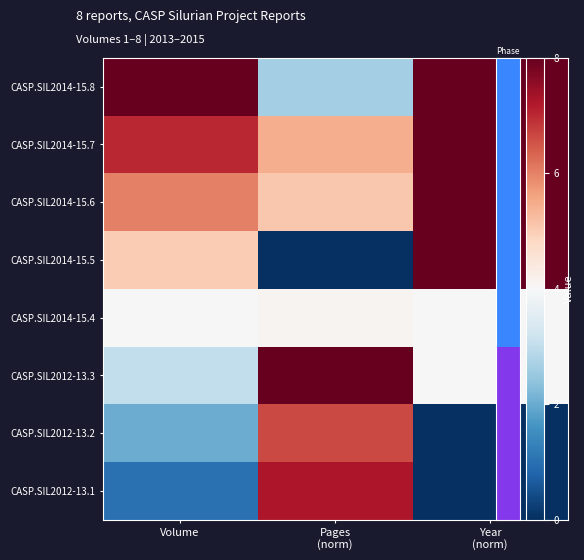

At which category is the sum across all series the highest?

Year
(norm)